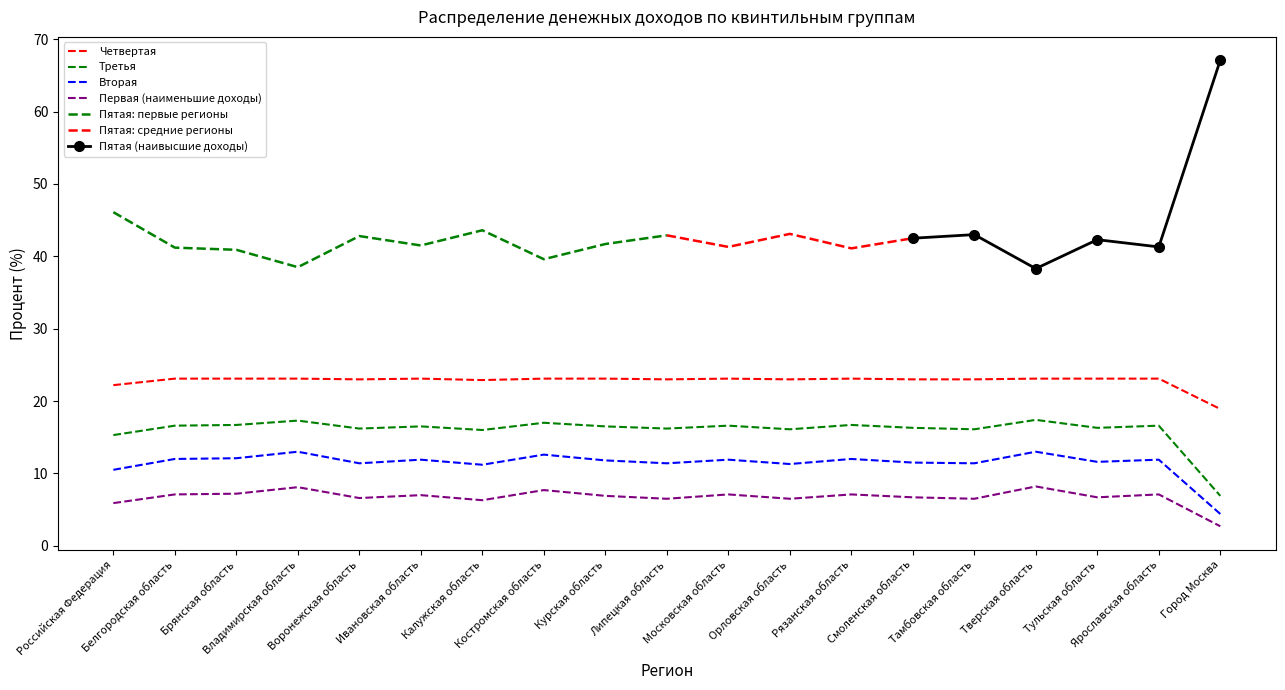

How many interior local valleys does the Третья series have?

6